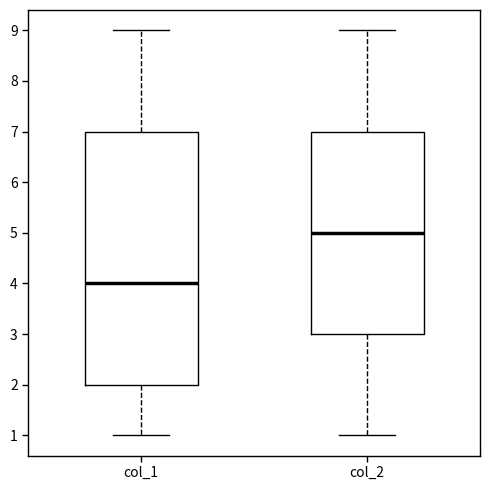

Which box has the highest median line?

col_2